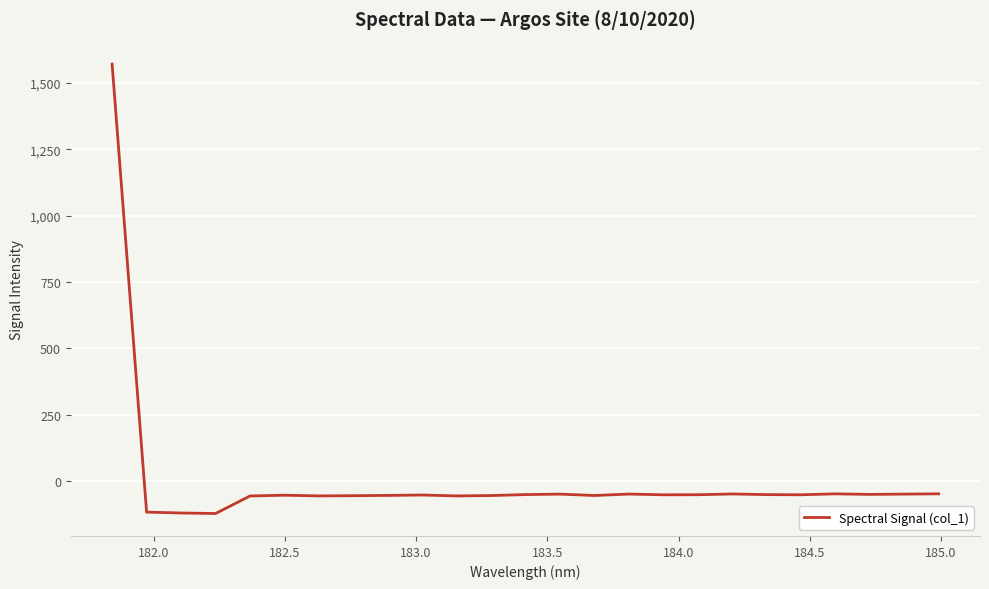

What is the sum of all values?

118.1